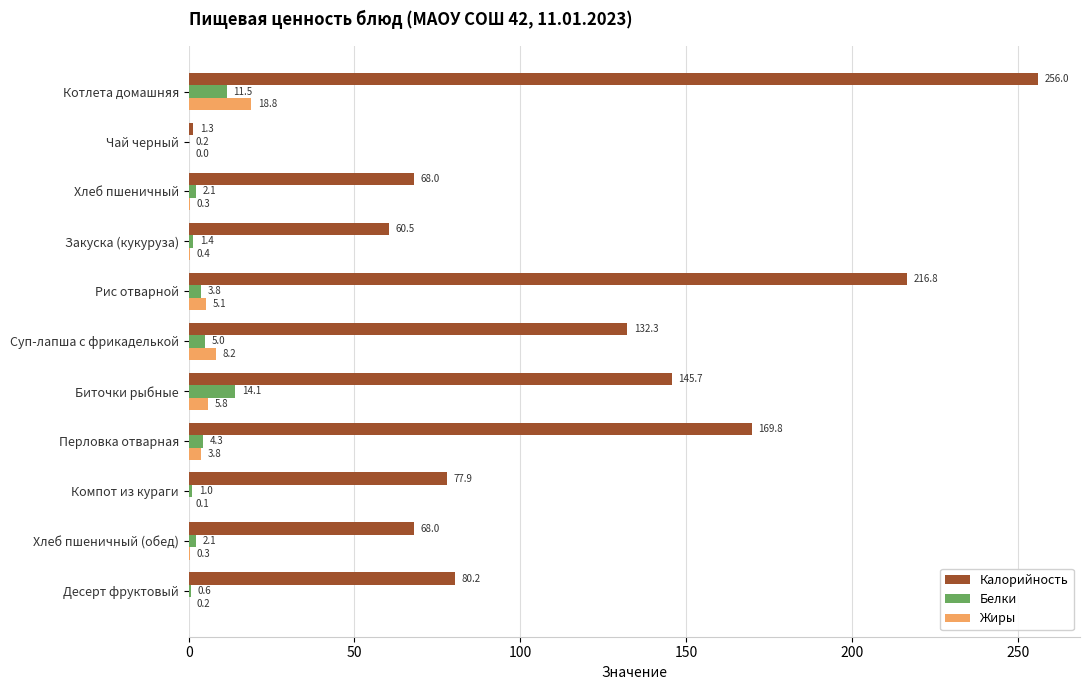

Which series has the largest total across all categories?

Калорийность